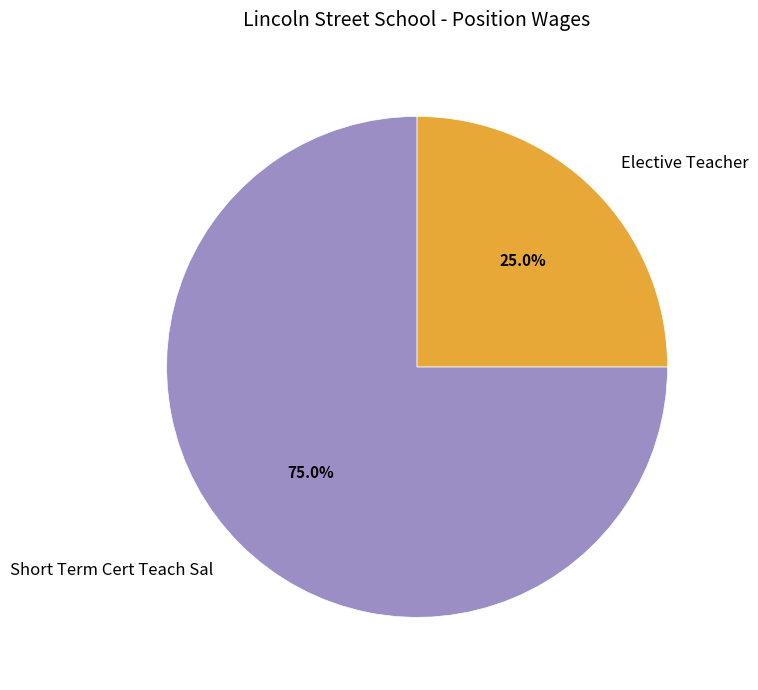

Combined, what portion of the pie is Elective Teacher and Short Term Cert Teach Sal?

100.0%